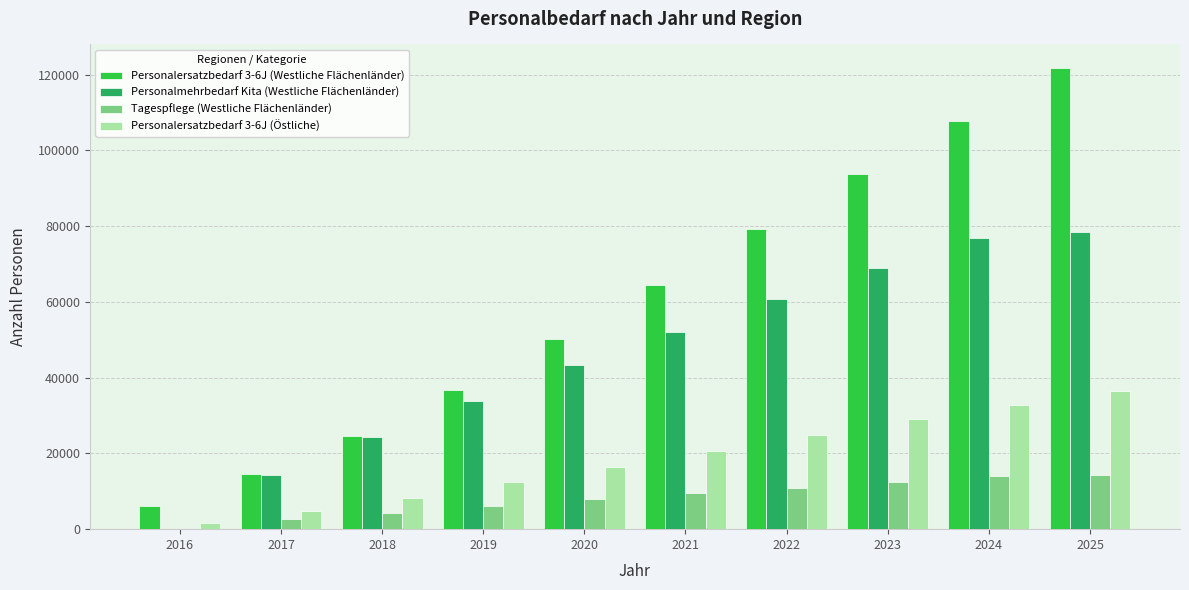

Between 2017 and 2020, which series saw the biggest shift?

Personalersatzbedarf 3-6J (Westliche Flächenländer)